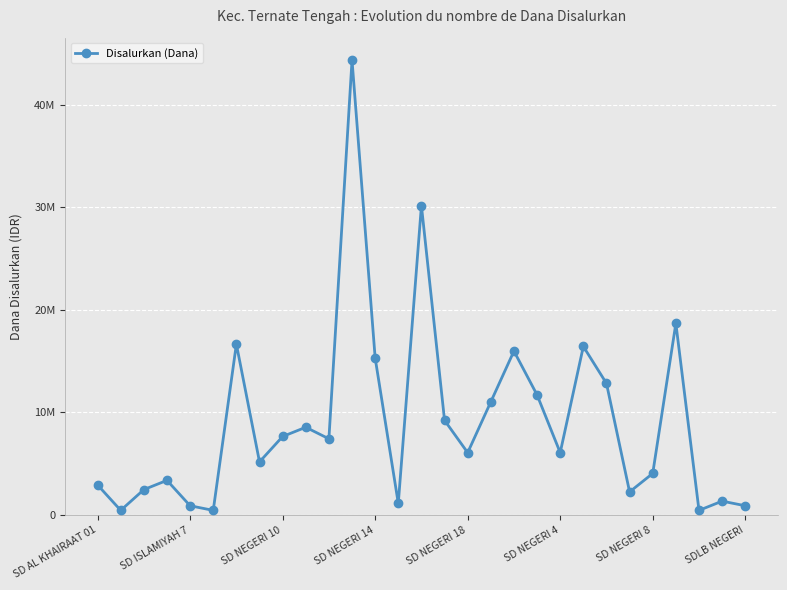

Is this an area chart (filled region under the line)?

No